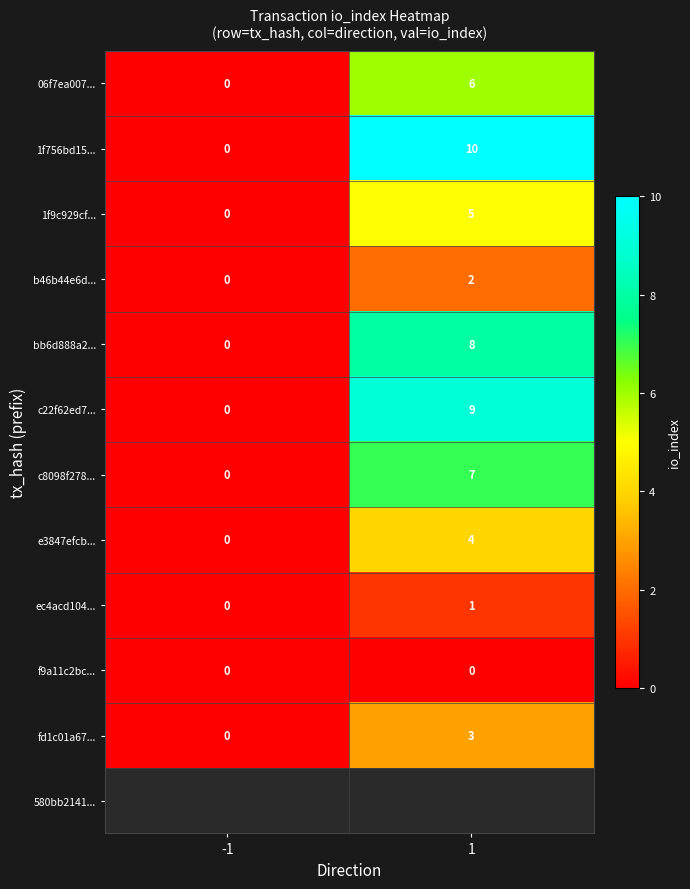

List the labels in order of ec4acd104... value, smallest first.

-1, 1